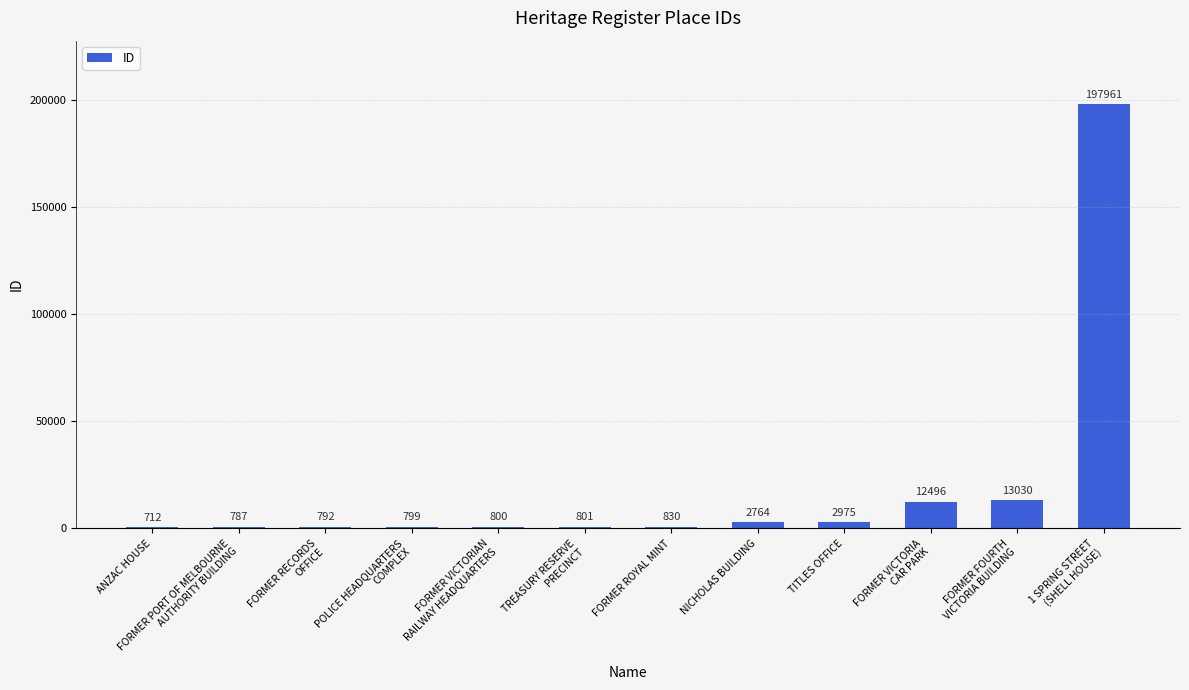

List the labels in order of value, largest first.

1 SPRING STREET
(SHELL HOUSE), FORMER FOURTH
VICTORIA BUILDING, FORMER VICTORIA
CAR PARK, TITLES OFFICE, NICHOLAS BUILDING, FORMER ROYAL MINT, TREASURY RESERVE
PRECINCT, FORMER VICTORIAN
RAILWAY HEADQUARTERS, POLICE HEADQUARTERS
COMPLEX, FORMER RECORDS
OFFICE, FORMER PORT OF MELBOURNE
AUTHORITY BUILDING, ANZAC HOUSE